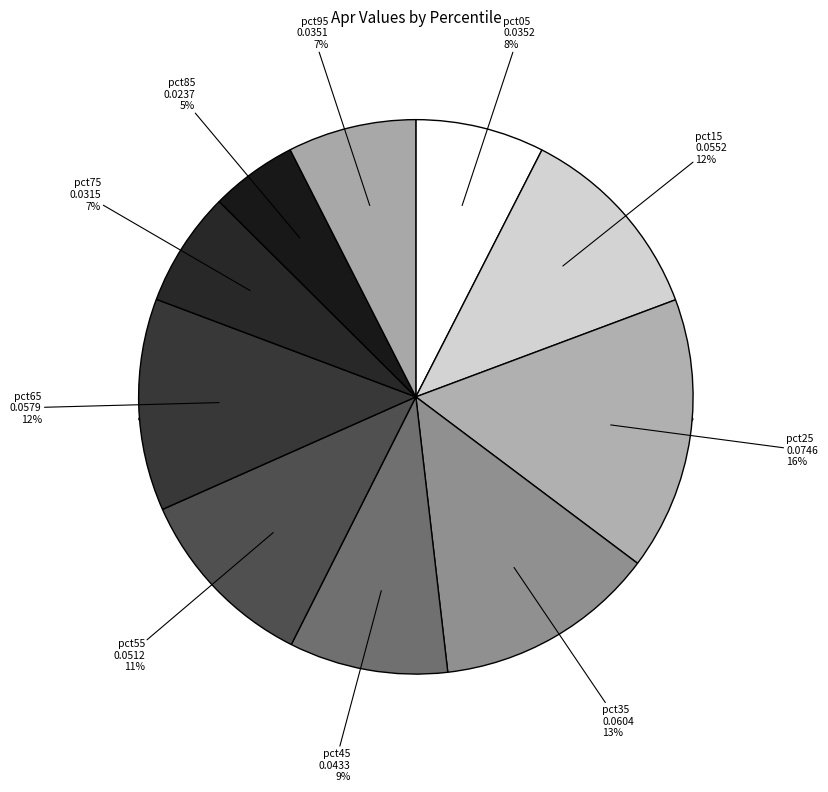

Is there any slice that represents more than half of the pie?

No